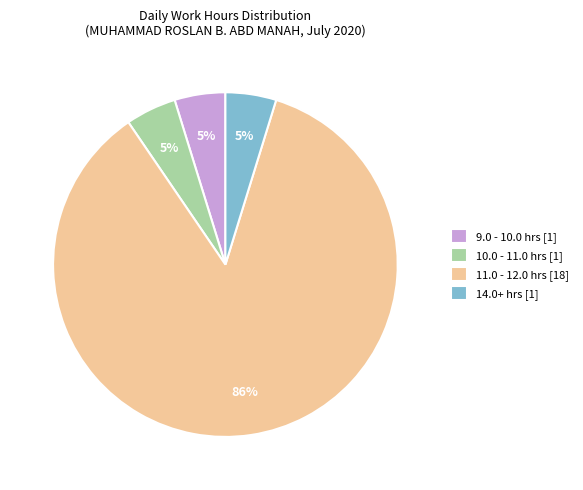

Is there any slice that represents more than half of the pie?

Yes